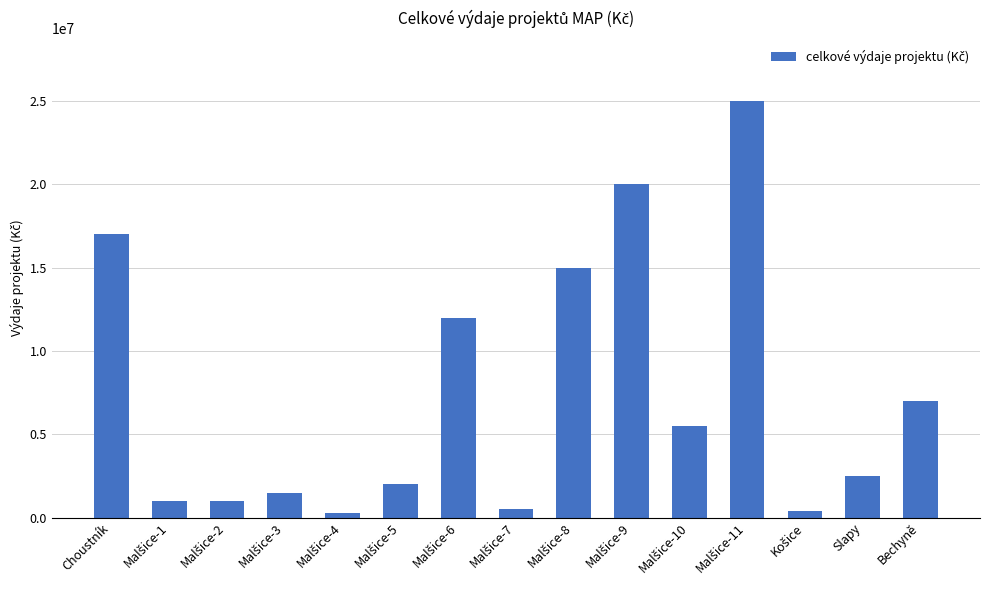

Are the bars grouped side by side (vs. stacked)?

No